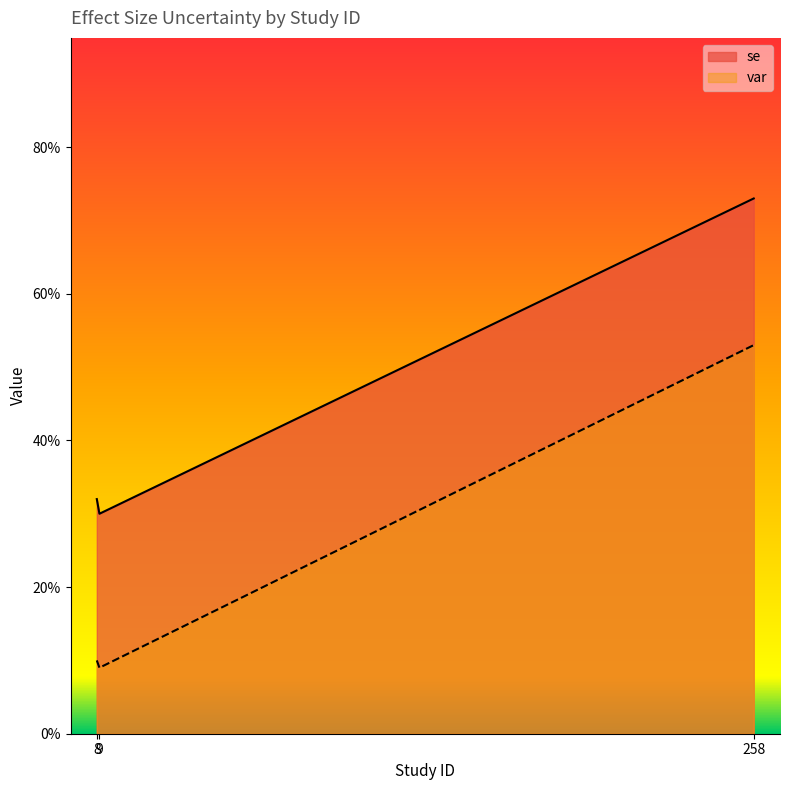

What is the label of the 3rd point from the right?

8